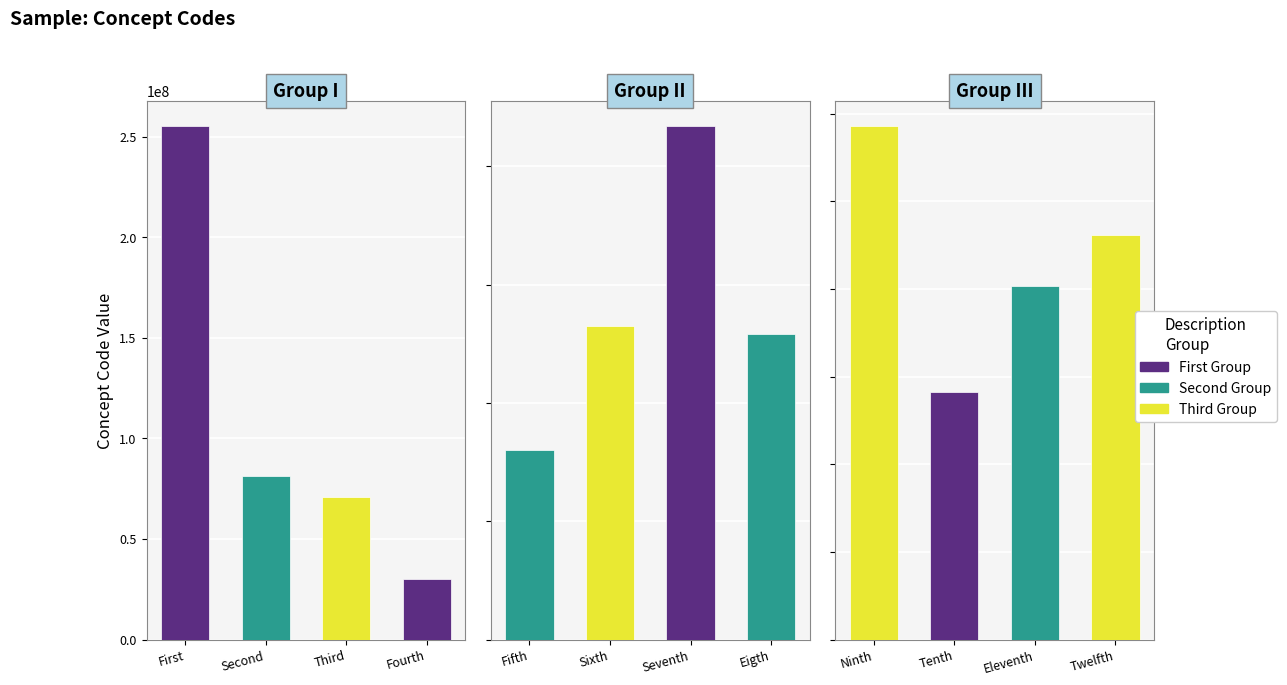

Between Third and Second, which is larger?

Second